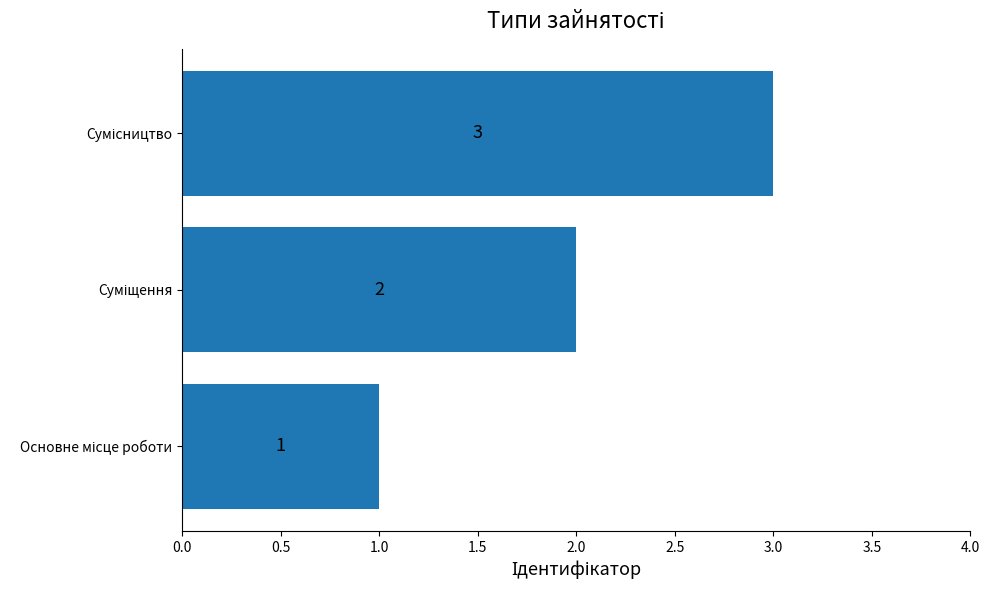

How many values are between 1 and 3?

3